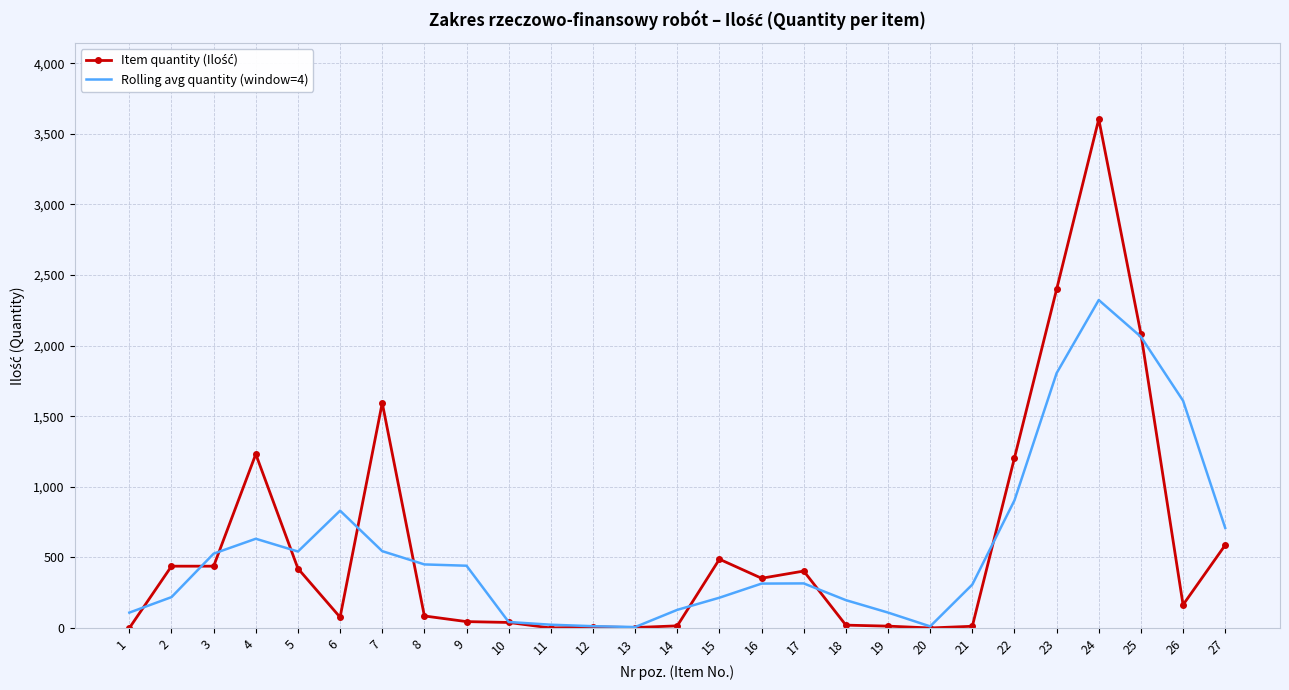

At which category is the sum across all series the highest?

24